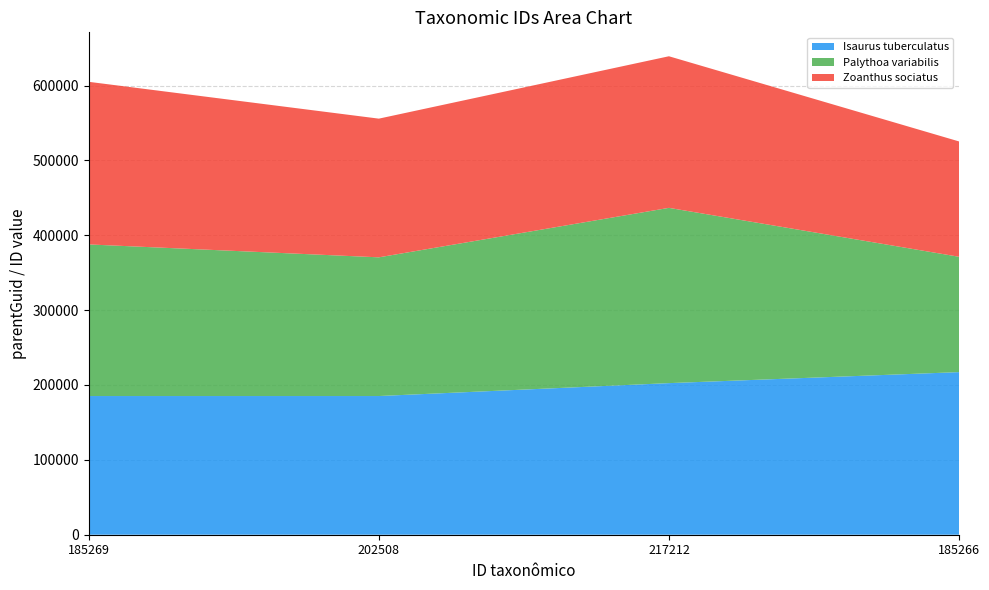

Reading right to left, extract all data points from this chart.

Isaurus tuberculatus: 185266=217212	217212=202508	202508=185269	185269=185269
Palythoa variabilis: 185266=154080	217212=234118	202508=185266	185269=202508
Zoanthus sociatus: 185266=154080	217212=202508	202508=185266	185269=217212